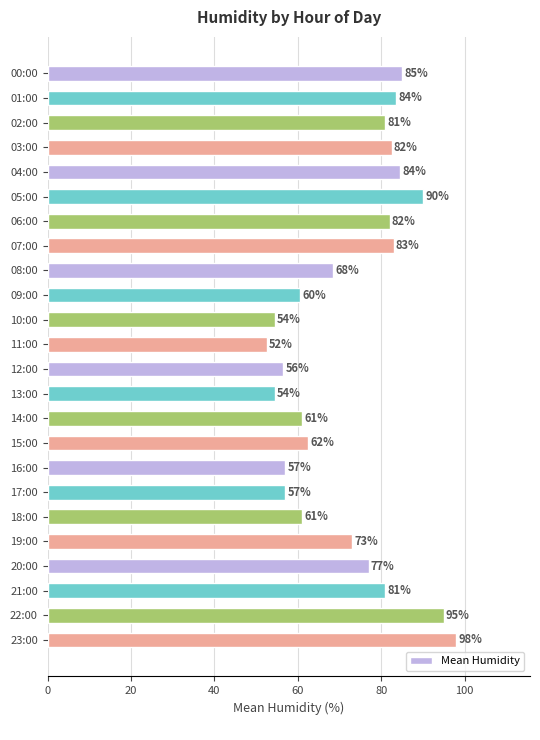

What is the difference between the values at 12:00 and 10:00?

2.0